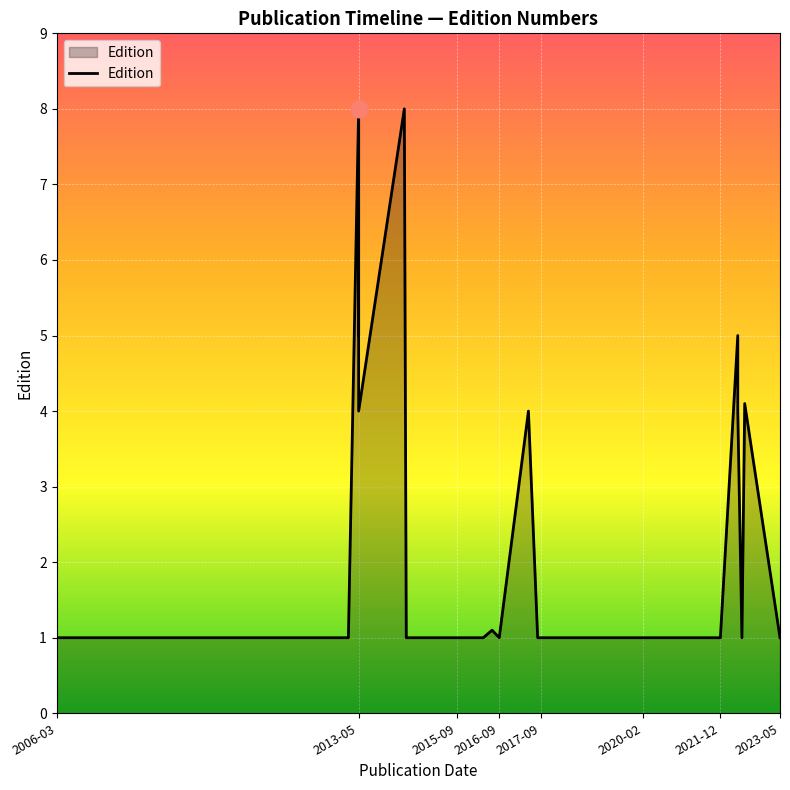

What is the minimum value shown in the chart?

1.0